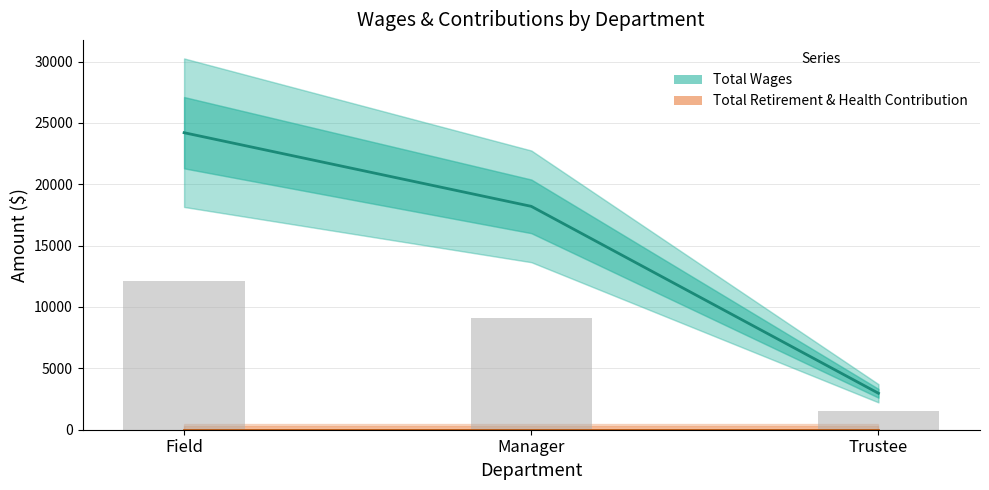

Is it true that the value at Manager is 28837?

False